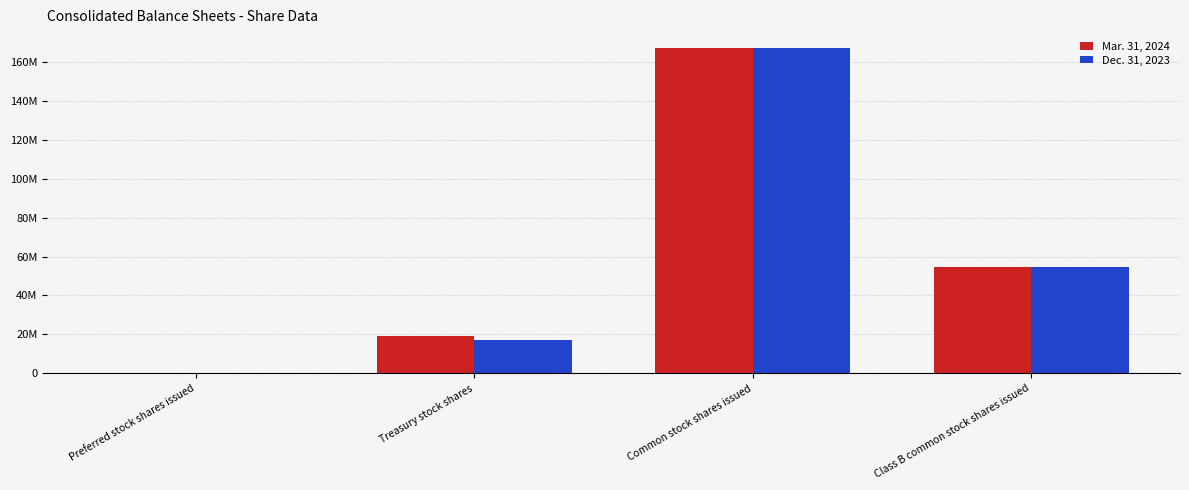

Which series has the largest range (max minus min)?

Mar. 31, 2024